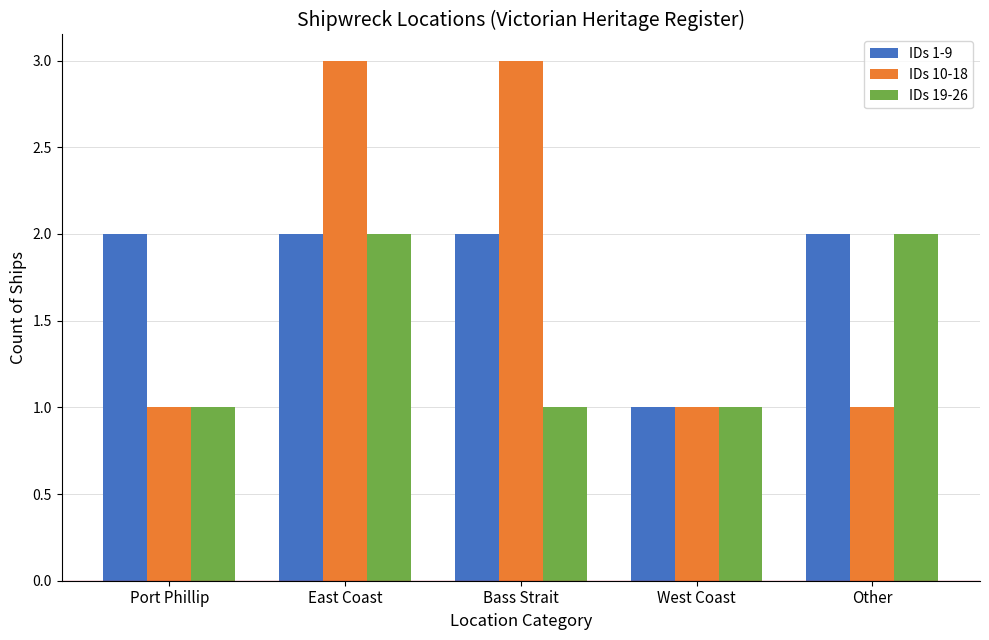

What are all the series names shown in the legend?

IDs 1-9, IDs 10-18, IDs 19-26